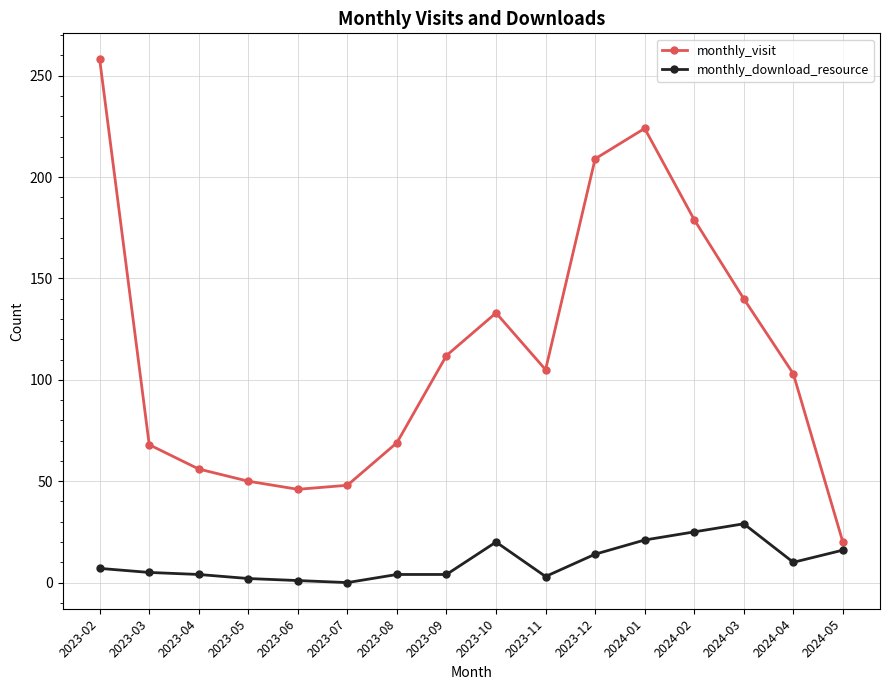

At which category is the sum across all series the highest?

2023-02